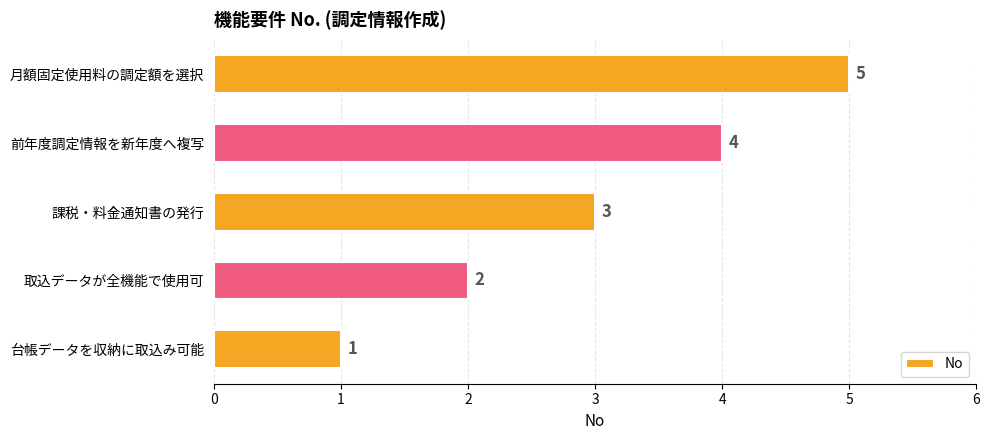

How many values are between 2 and 4?

3